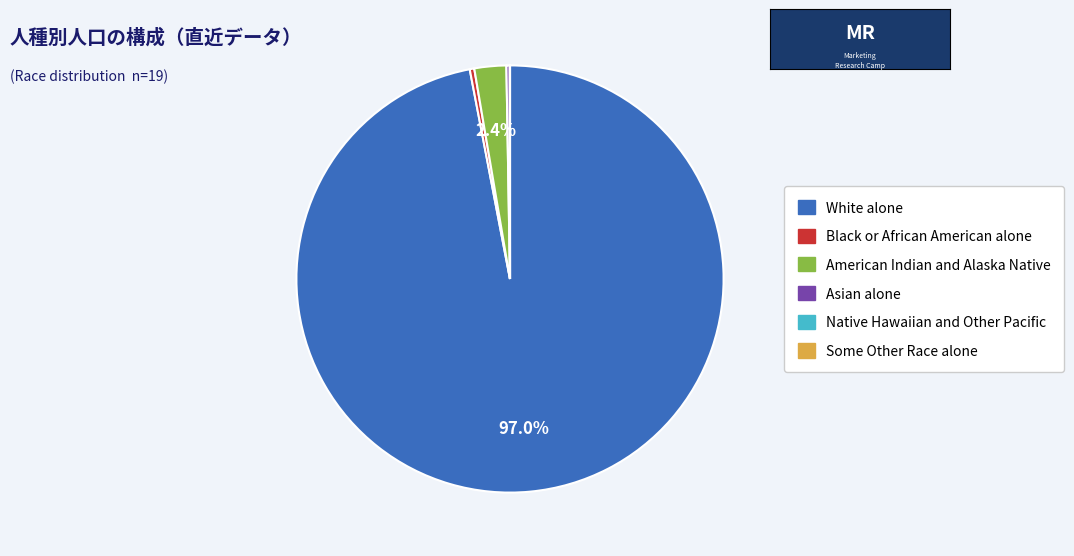

What is the majority slice?

White alone